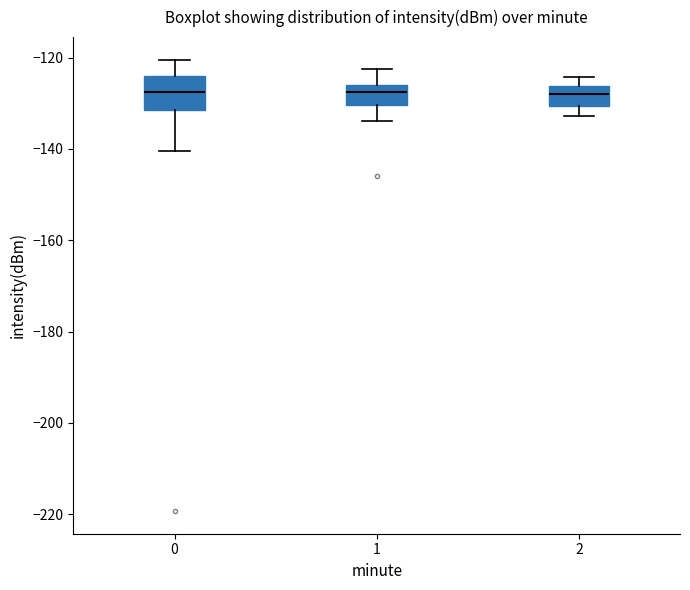

Reading left to right, read every box against the y-axis: the position of its median line, the range the box covers, and the ends of its whiskers. The values are not printed on the chart, so give them approximately, as read against the axis.

0: median -128, box -132 to -124, whiskers -140 to -120
1: median -128, box -130 to -126, whiskers -134 to -122
2: median -128, box -130 to -126, whiskers -132 to -124